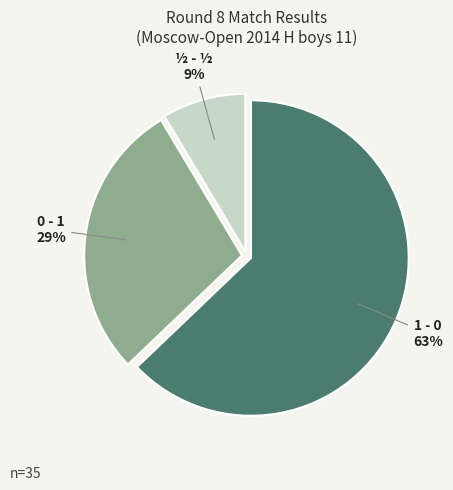

Is ½ - ½ the majority of the pie?

No